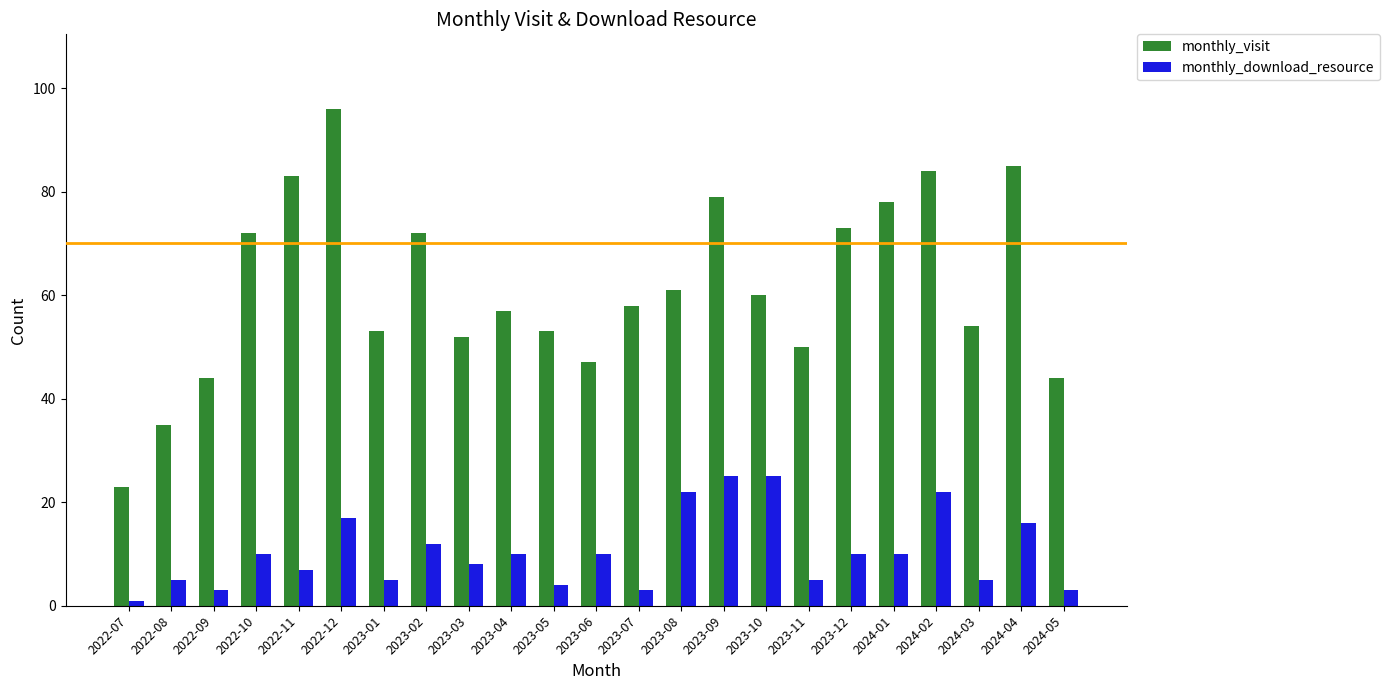

Which series has the largest range (max minus min)?

monthly_visit